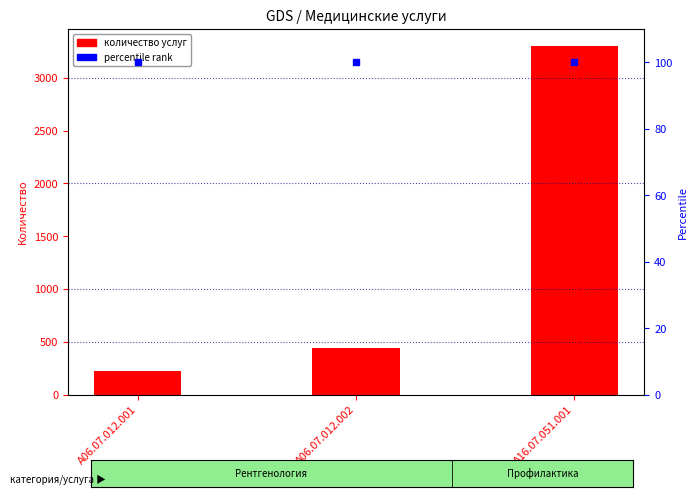

Reading right to left, extract all data points from this chart.

3300	440	220